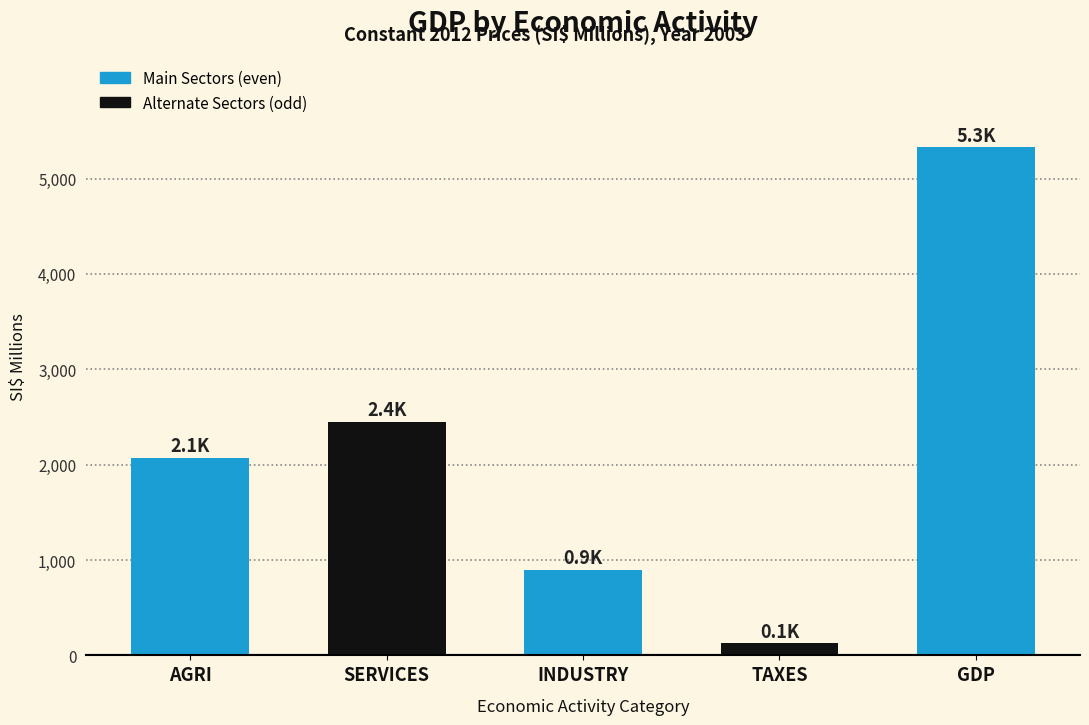

Reading left to right, what are all the values shown in this chart?

AGRI=2069.4	SERVICES=2445.4	INDUSTRY=899.5	TAXES=124.8	GDP=5326.1